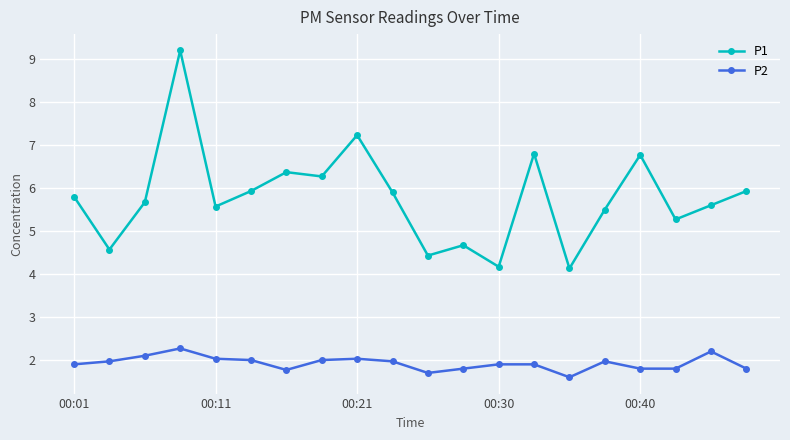

True or false: P2 has more than 0 interior local peaks.

True